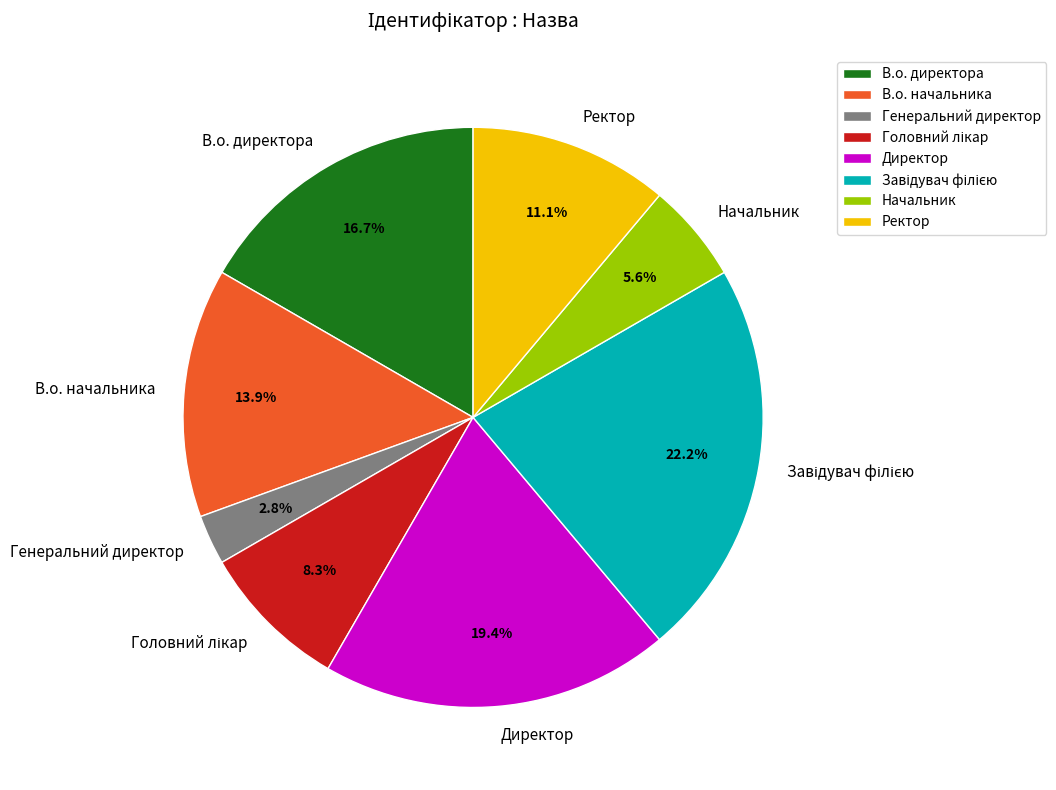

How many segments does this pie chart have?

8